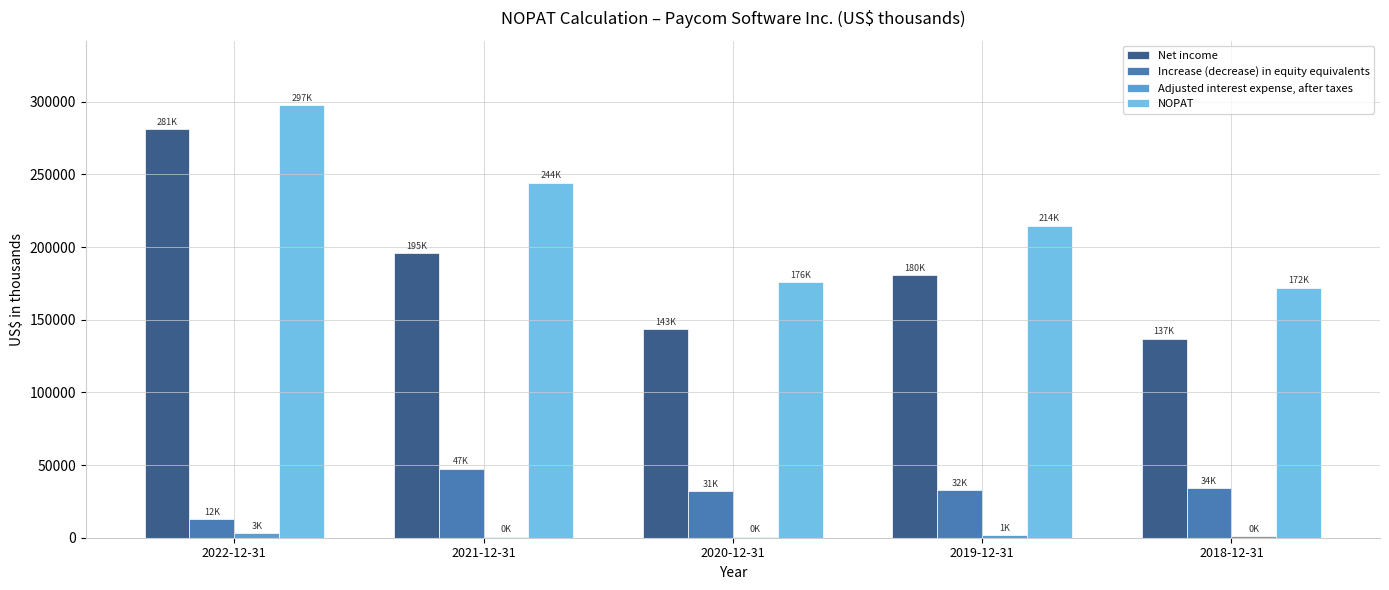

Between 2022-12-31 and 2018-12-31, which series saw the biggest shift?

Net income